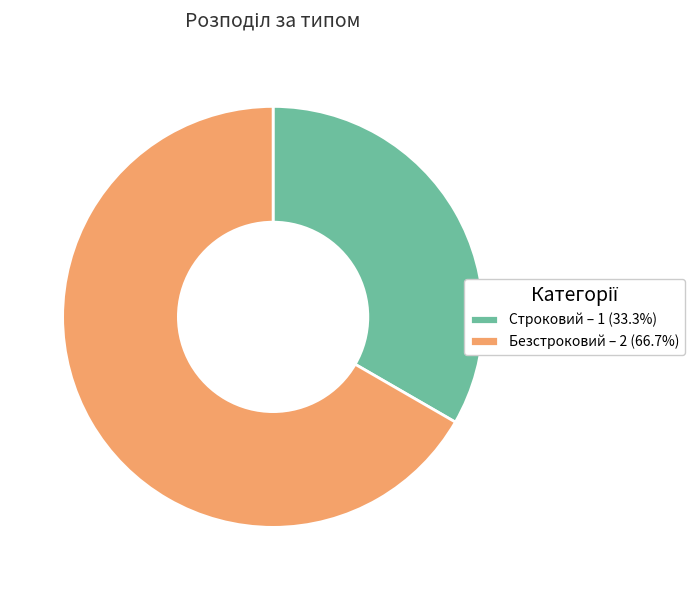

Which slice is the smallest?

Строковий